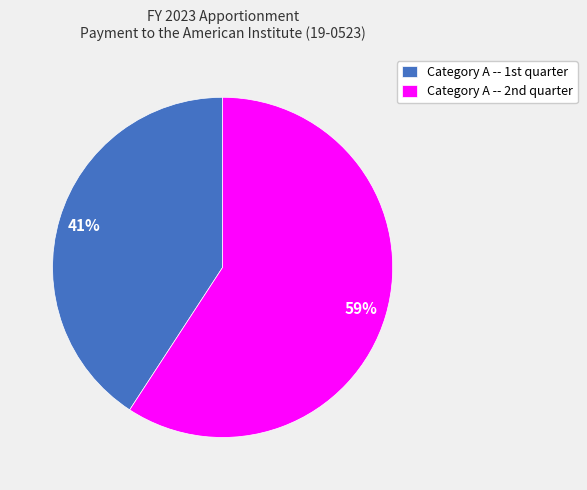

Which category has the biggest portion of the pie?

Category A -- 2nd quarter